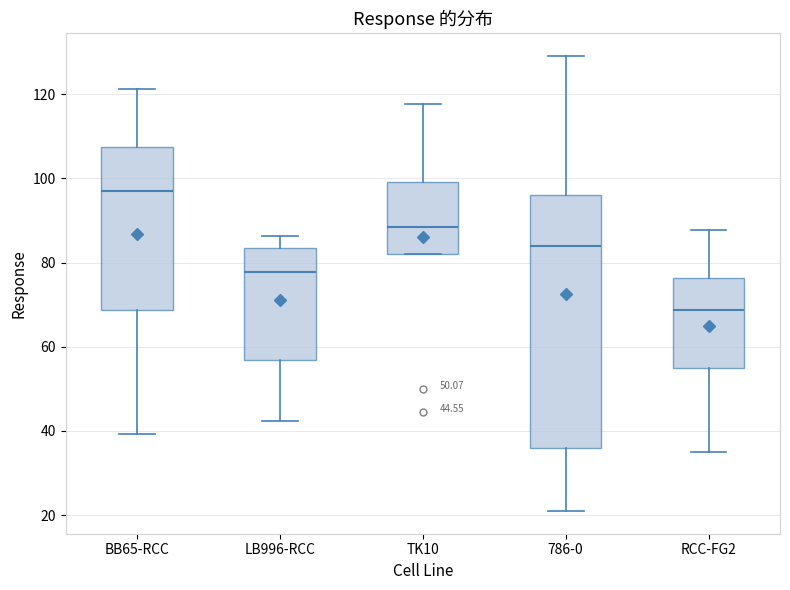

Which box has the lowest median line?

RCC-FG2